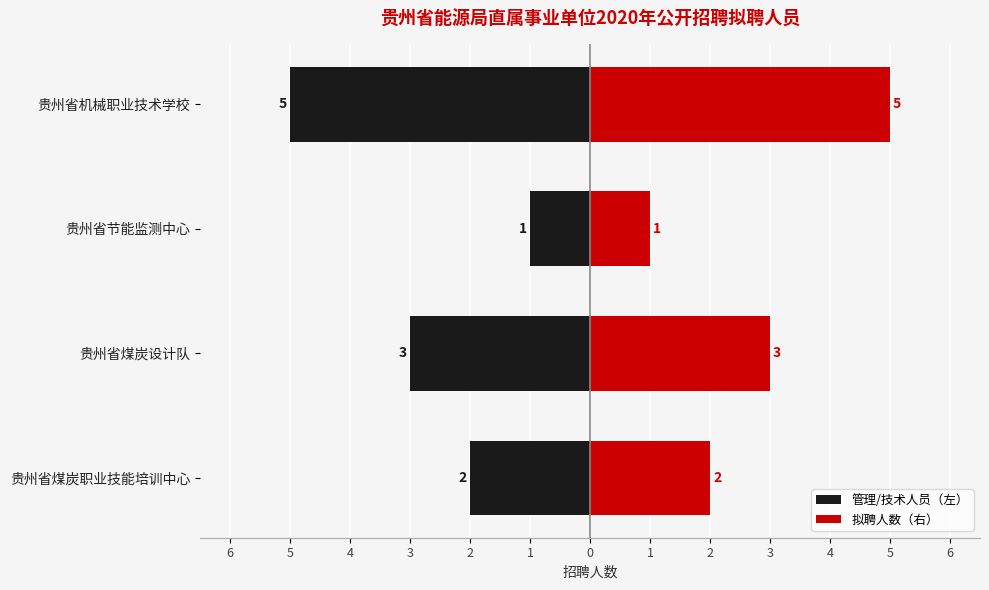

Rank the series at 贵州省节能监测中心 from lowest to highest value.

管理/技术人员（左）, 拟聘人数（右）